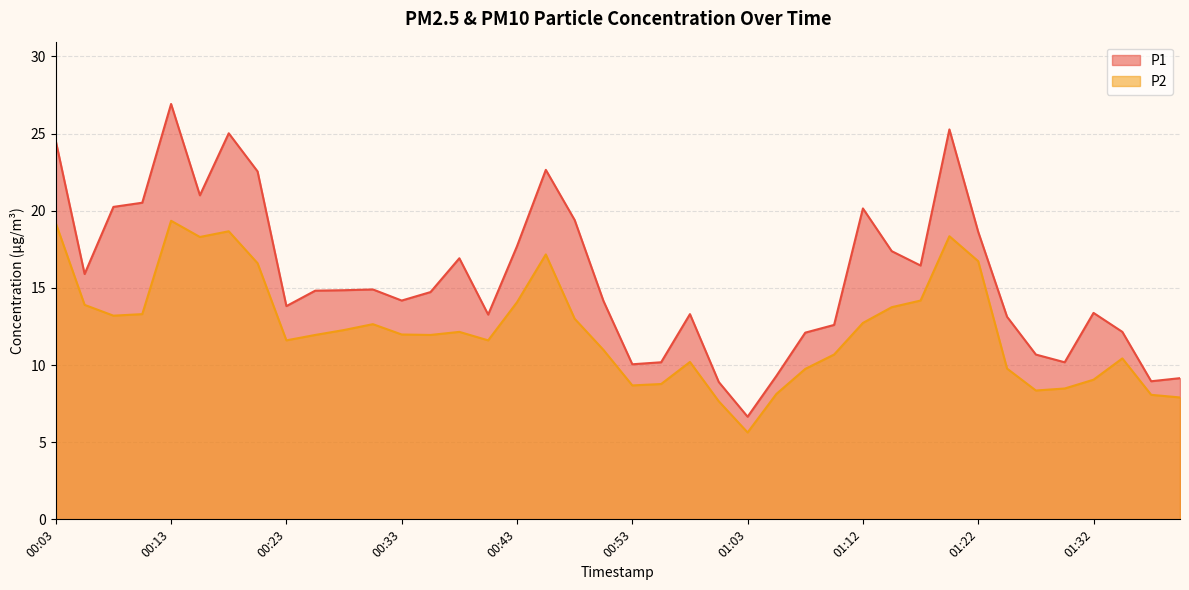

Where is the first local maximum for P2?

00:13